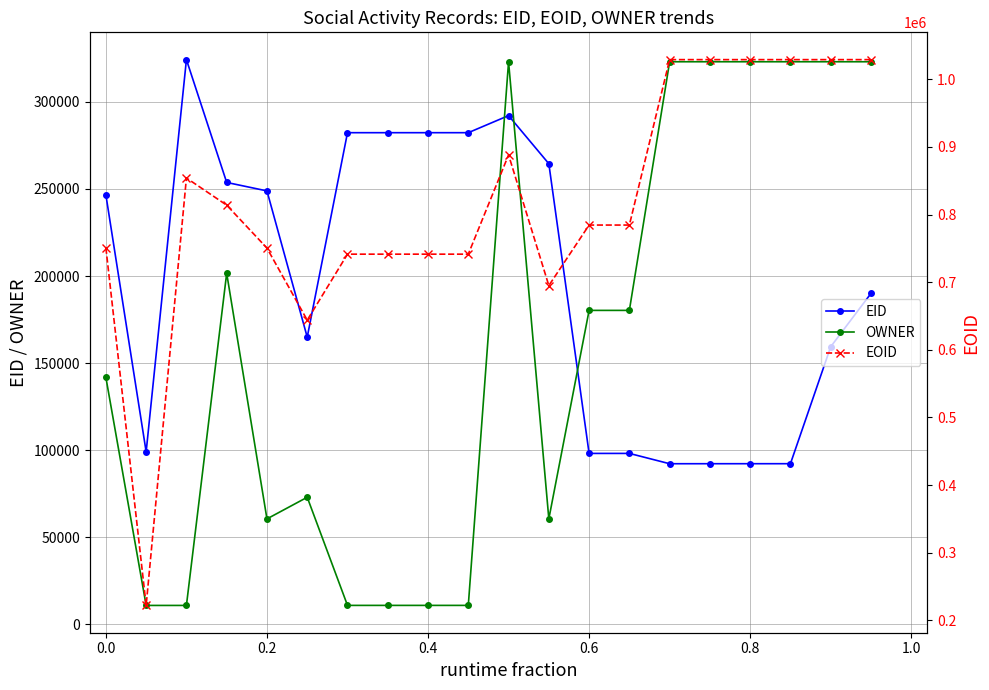

After their last crossing, which series has the higher values: EID or OWNER?

OWNER